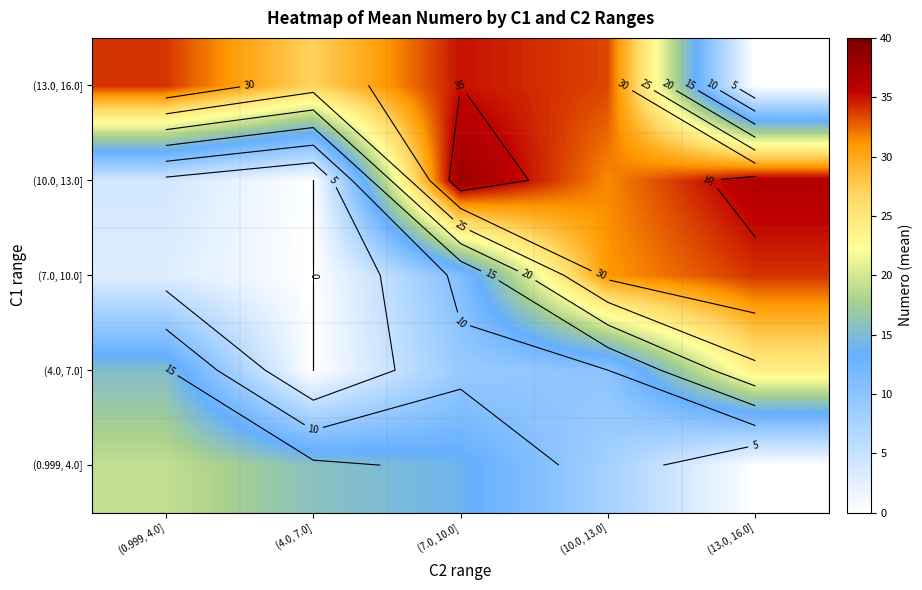

Rank the series at (4.0, 7.0] from highest to lowest value.

(13.0, 16.0], (0.999, 4.0], (4.0, 7.0], (7.0, 10.0], (10.0, 13.0]